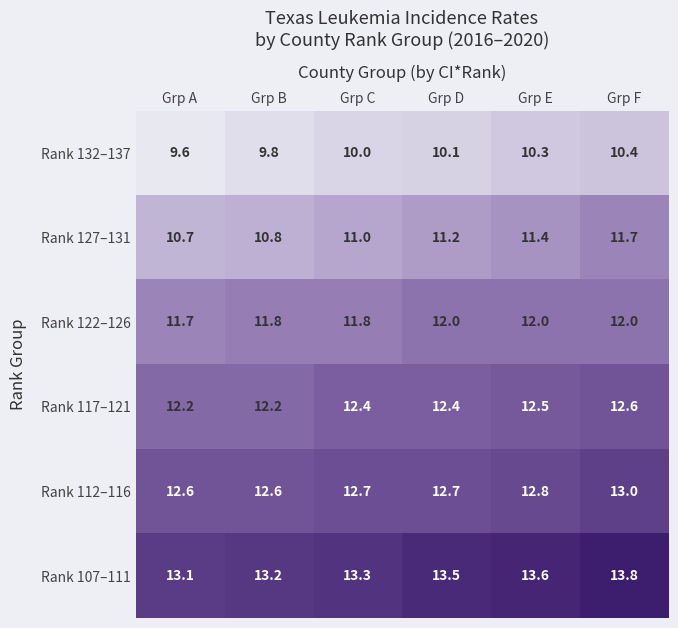

At which category is the sum across all series the highest?

Grp F